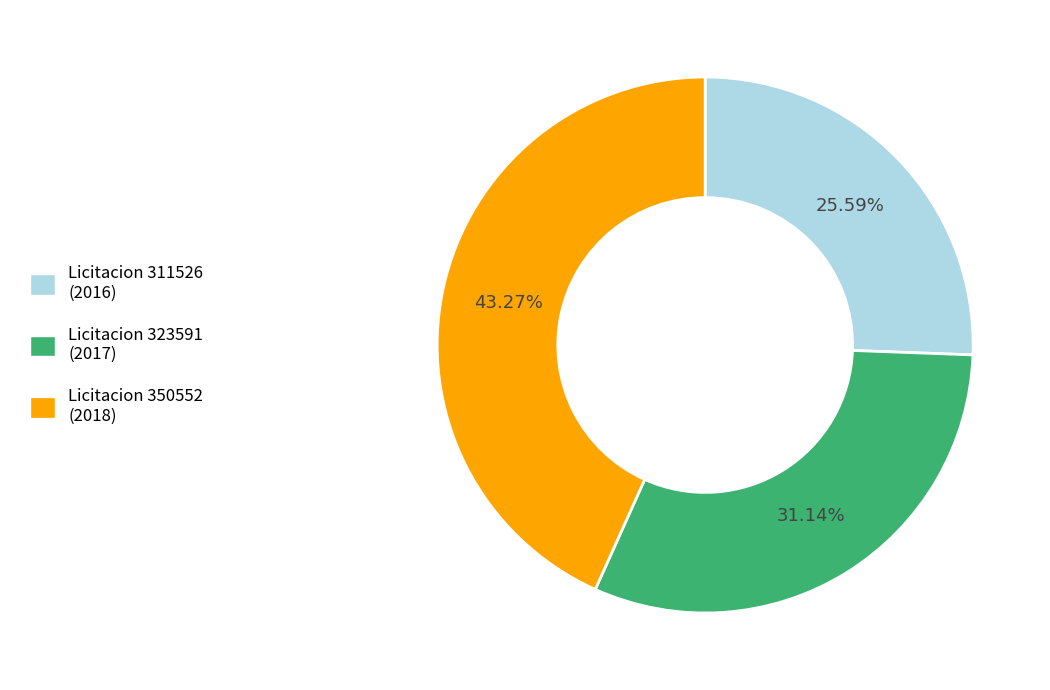

Is there any slice that represents more than half of the pie?

No